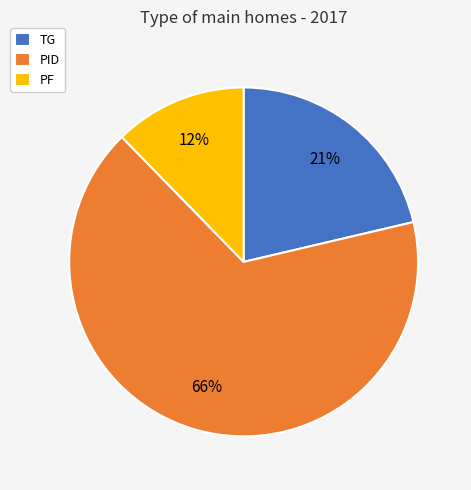

Rank the categories by value from lowest to highest.

PF, TG, PID